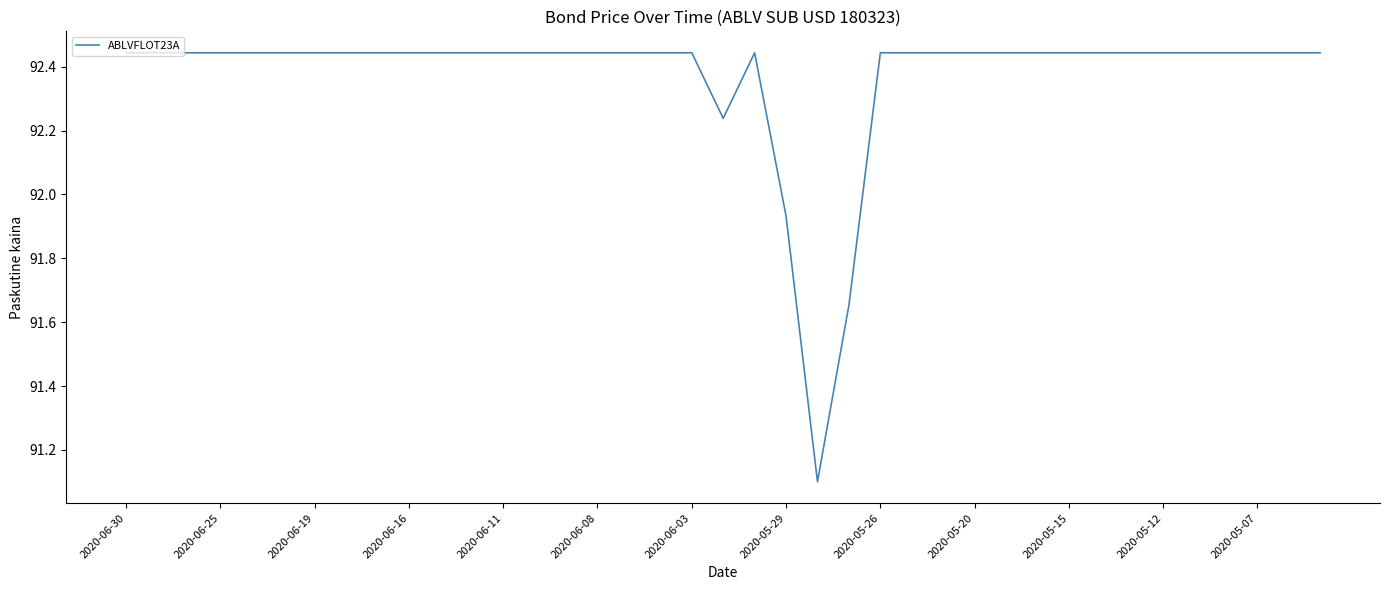

What is the difference between the second highest and second lowest values?

0.8